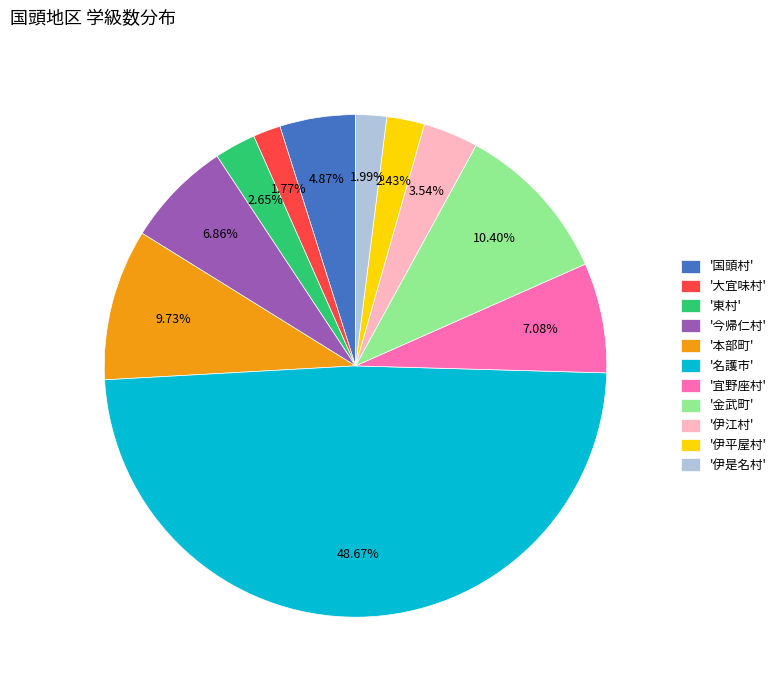

To the nearest percent, what is the difference between the largest and smallest slice percentages?

47%